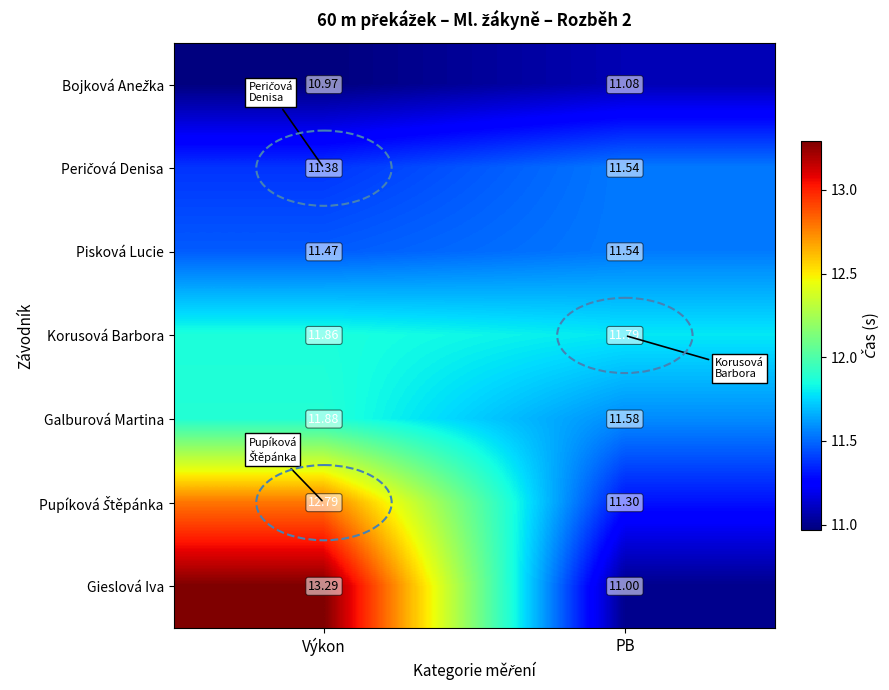

Which series has the largest total across all categories?

Gieslová Iva